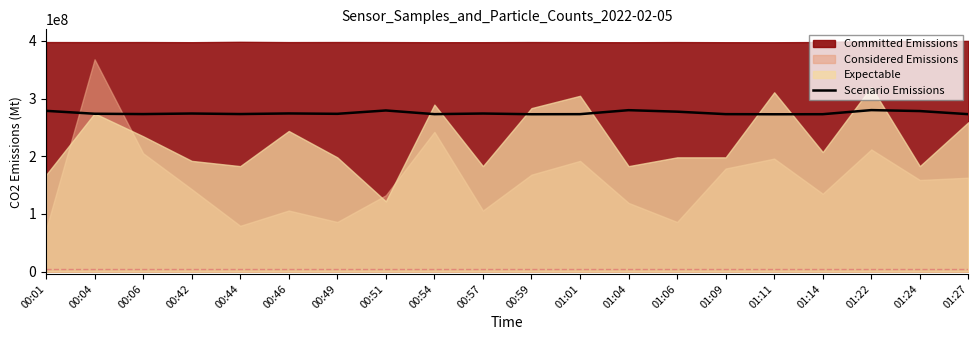

Reading right to left, transcribe all the data shown in this chart.

272927434.7	278351097.5	280000000.0	272886552.8	272777534.4	272995571.1	277274541.3	279877354.4	272968316.5	272832043.6	274072127.3	272981943.8	279373144.5	273554290.2	274194773.0	273159098.7	274072127.3	273104589.5	273676935.8	278732661.7